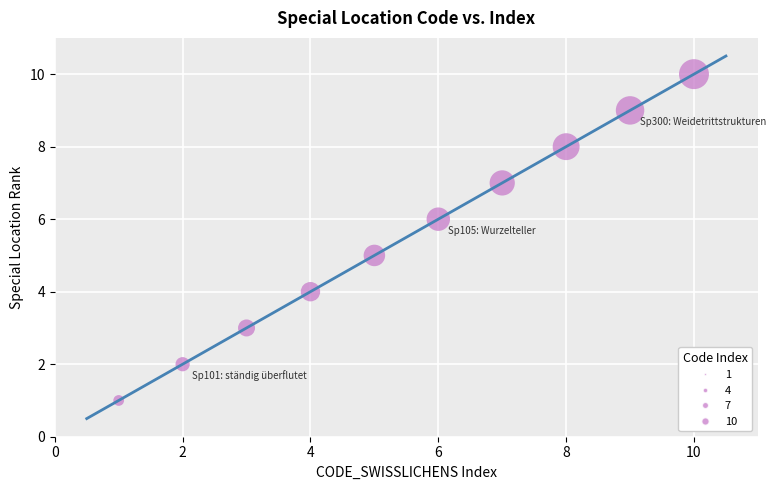

What is the average X value?

6